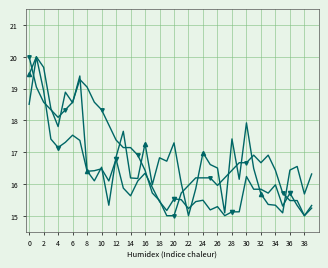

What is the value of the SDS_P1 point at the 31st from the left?

16.2